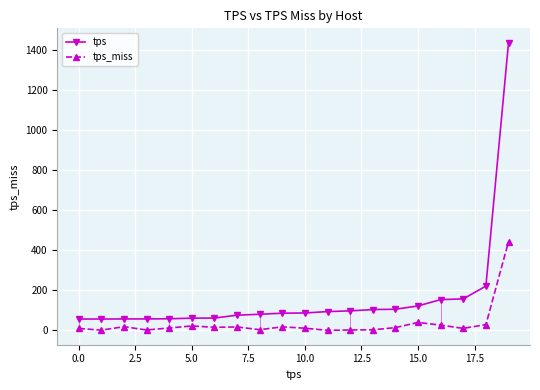

List the series in order of their peak value, highest first.

tps, tps_miss